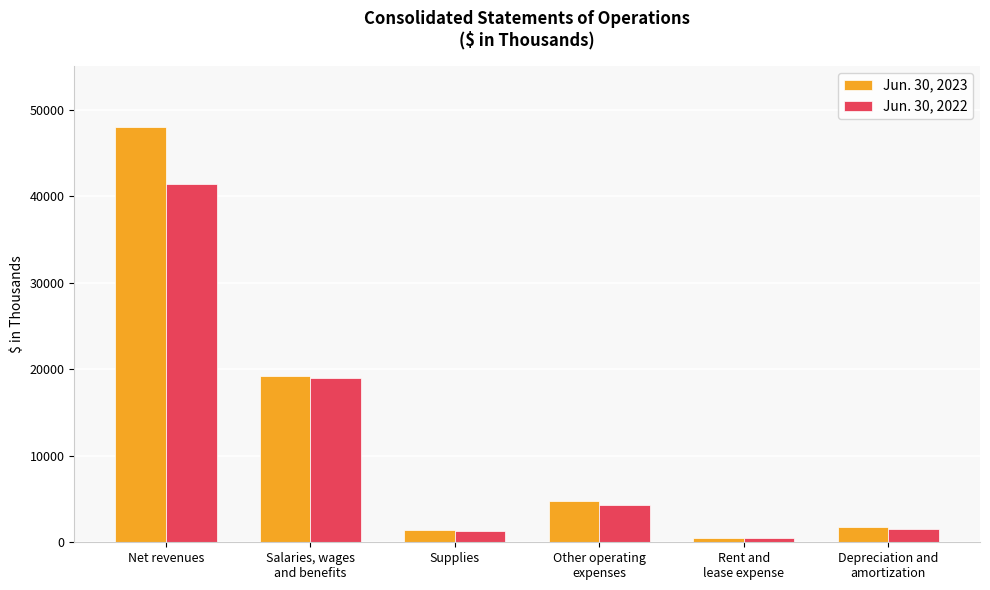

Reading left to right, extract all data points from this chart.

Jun. 30, 2023: Net revenues=47949	Salaries, wages
and benefits=19193	Supplies=1363	Other operating
expenses=4763	Rent and
lease expense=500	Depreciation and
amortization=1765
Jun. 30, 2022: Net revenues=41344	Salaries, wages
and benefits=19006	Supplies=1276	Other operating
expenses=4345	Rent and
lease expense=552	Depreciation and
amortization=1543